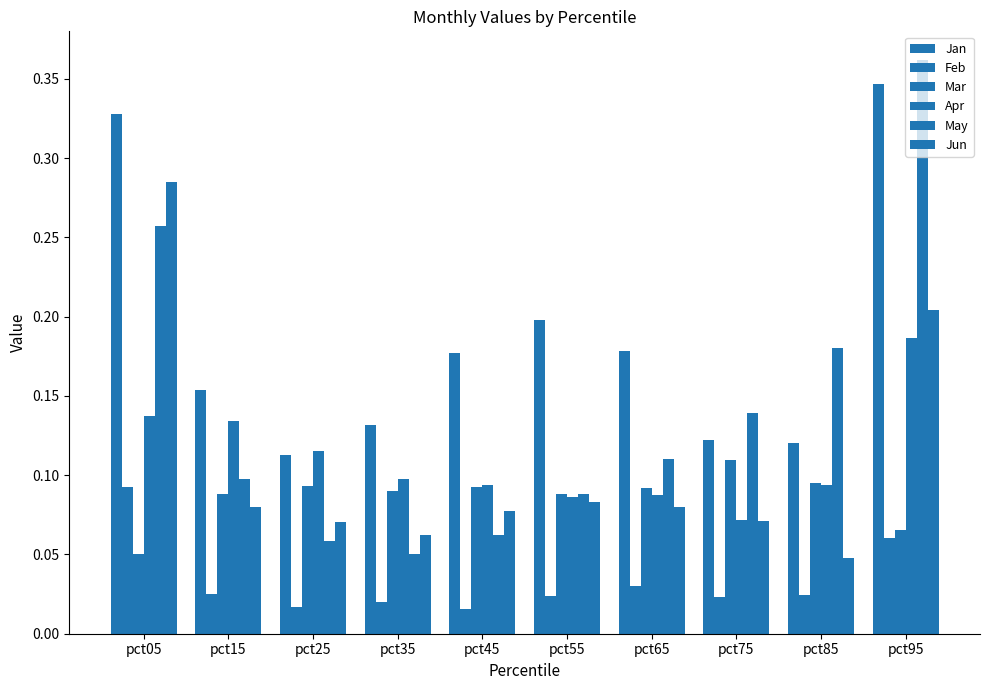

Reading left to right, transcribe all the data shown in this chart.

Jan: pct05=0.3	pct15=0.2	pct25=0.1	pct35=0.1	pct45=0.2	pct55=0.2	pct65=0.2	pct75=0.1	pct85=0.1	pct95=0.3
Feb: pct05=0.1	pct15=0.0	pct25=0.0	pct35=0.0	pct45=0.0	pct55=0.0	pct65=0.0	pct75=0.0	pct85=0.0	pct95=0.1
Mar: pct05=0.1	pct15=0.1	pct25=0.1	pct35=0.1	pct45=0.1	pct55=0.1	pct65=0.1	pct75=0.1	pct85=0.1	pct95=0.1
Apr: pct05=0.1	pct15=0.1	pct25=0.1	pct35=0.1	pct45=0.1	pct55=0.1	pct65=0.1	pct75=0.1	pct85=0.1	pct95=0.2
May: pct05=0.3	pct15=0.1	pct25=0.1	pct35=0.1	pct45=0.1	pct55=0.1	pct65=0.1	pct75=0.1	pct85=0.2	pct95=0.4
Jun: pct05=0.3	pct15=0.1	pct25=0.1	pct35=0.1	pct45=0.1	pct55=0.1	pct65=0.1	pct75=0.1	pct85=0.0	pct95=0.2